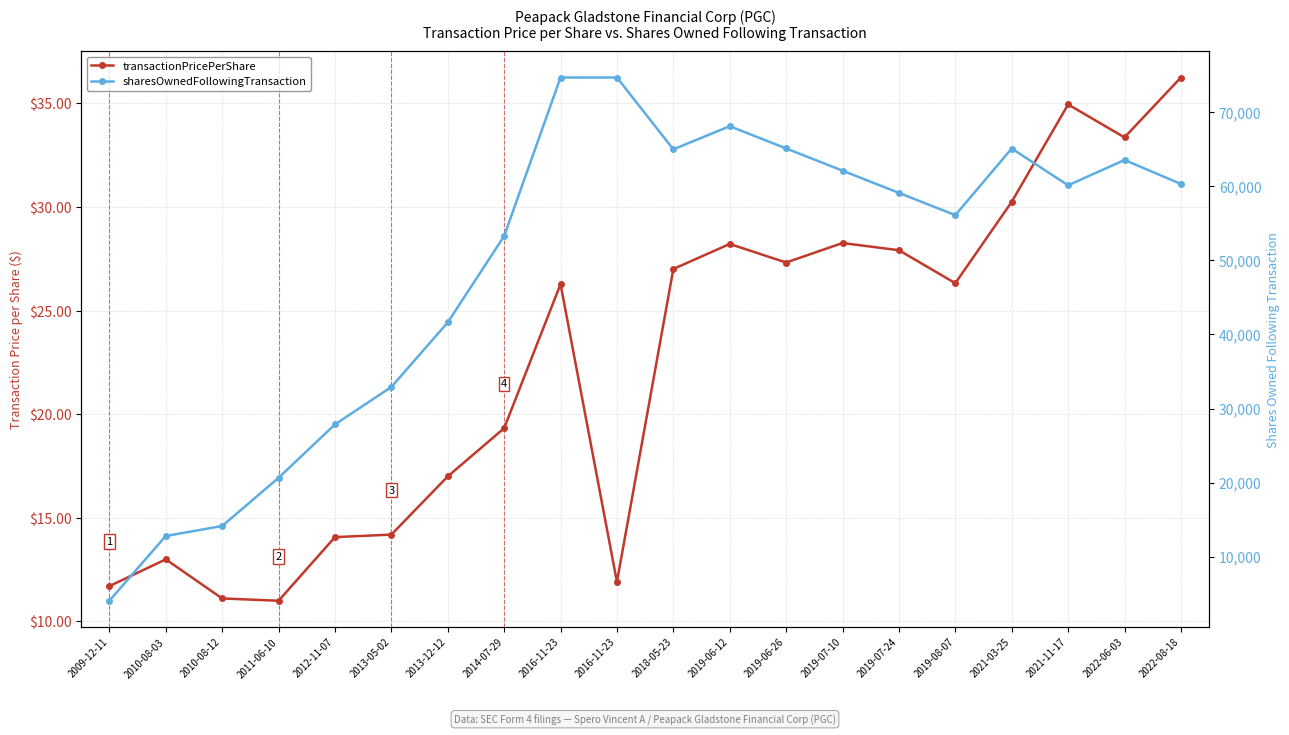

Which label corresponds to the smallest value in the chart?

2011-06-10